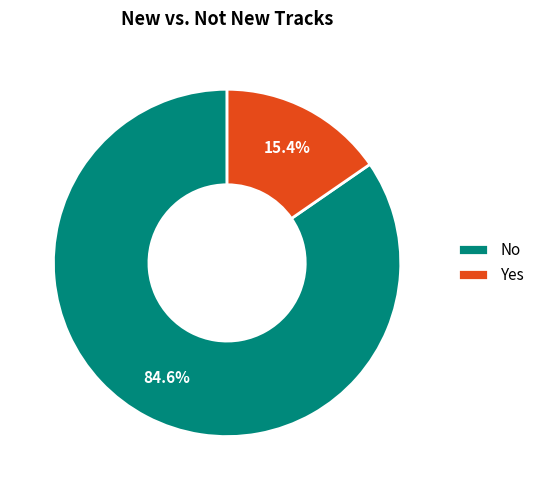

Which category has the biggest portion of the pie?

No